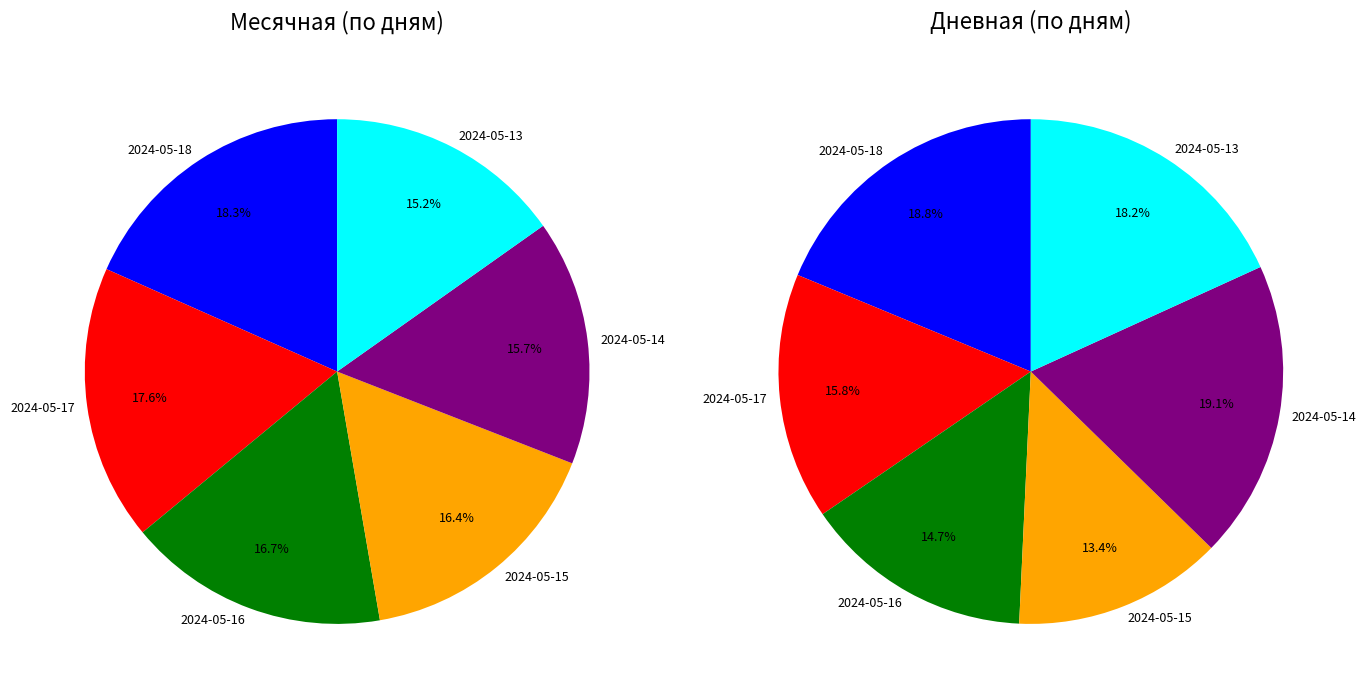

Is there any slice that represents more than half of the pie?

No